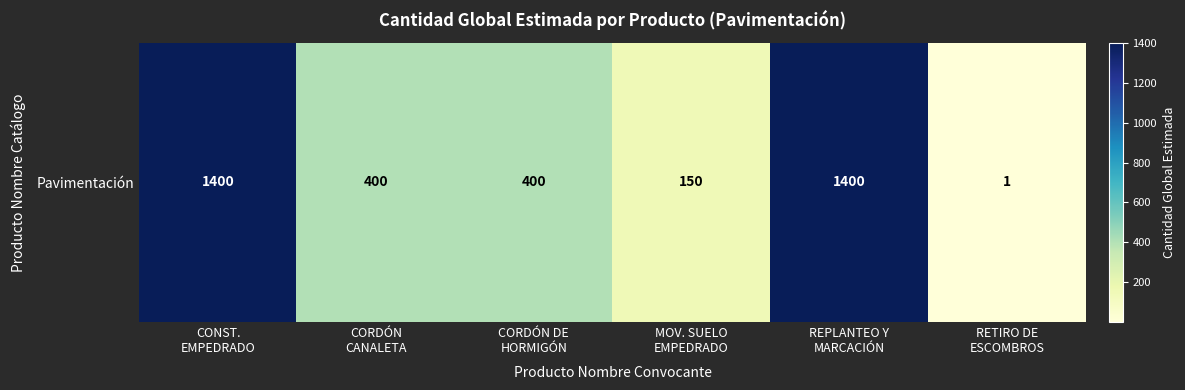

At which category does the chart reach its peak across all series?

CONST.
EMPEDRADO